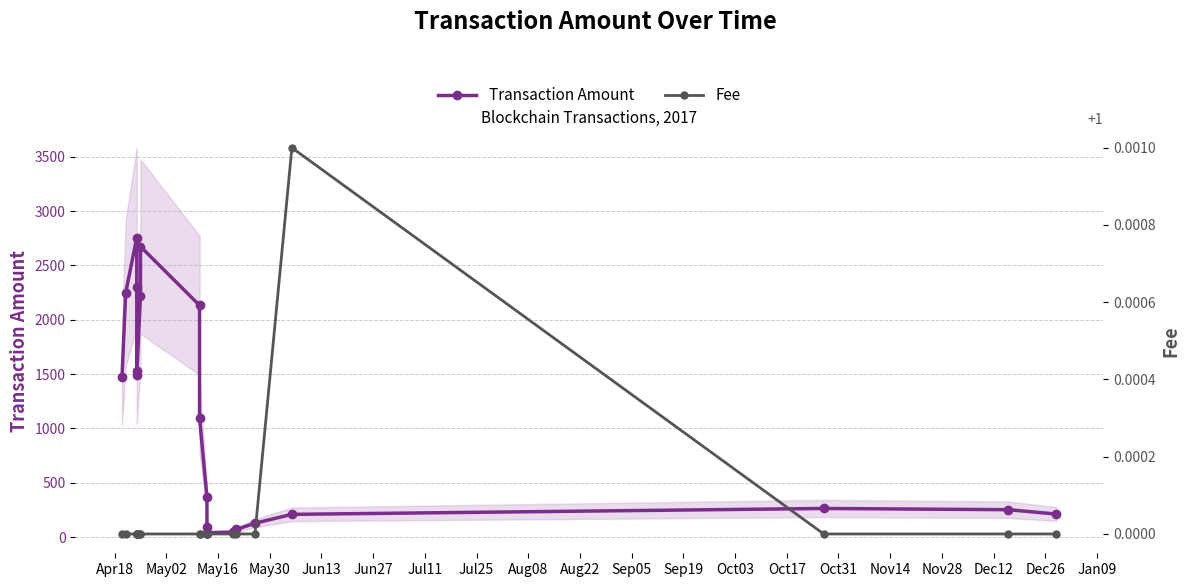

Reading right to left, transcribe all the data shown in this chart.

Transaction Amount: 211.4	251.7	262.9	208.7	127.2	69.8	45.3	40.4	92.4	366.5	1095.8	2132.2	2673.7	2219.1	1492.2	1528.3	2300.2	2755.9	2247.0	1471.0
Fee: 1.0	1.0	1.0	1.0	1.0	1.0	1.0	1.0	1.0	1.0	1.0	1.0	1.0	1.0	1.0	1.0	1.0	1.0	1.0	1.0